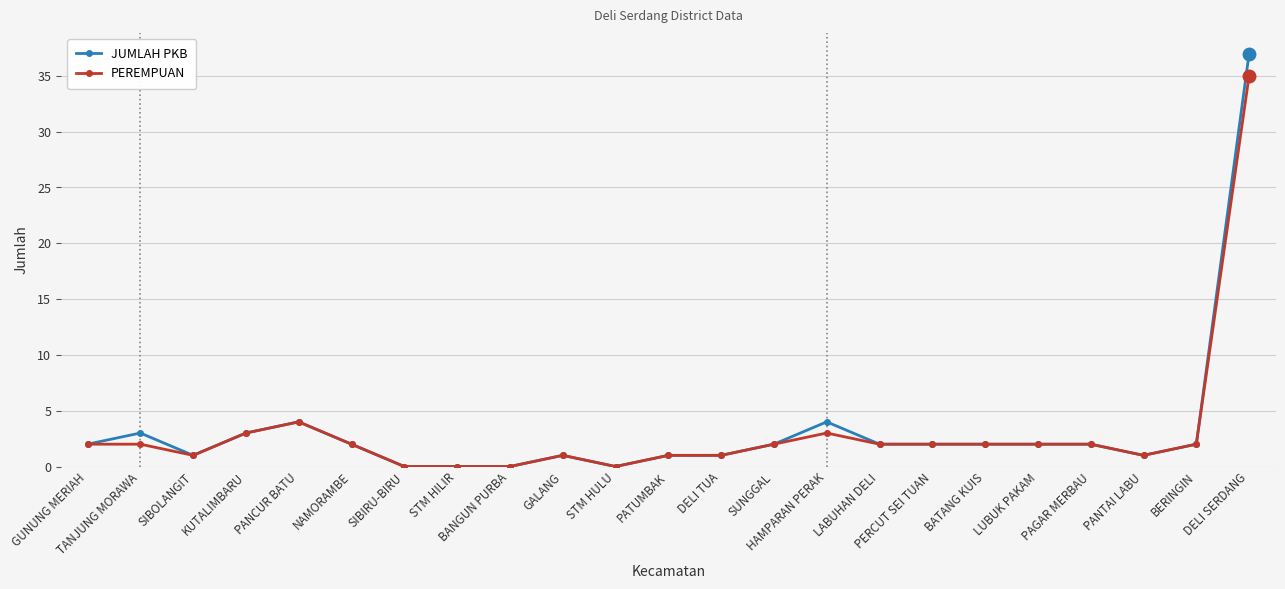

True or false: PEREMPUAN has a value of 0 at LUBUK PAKAM.

False